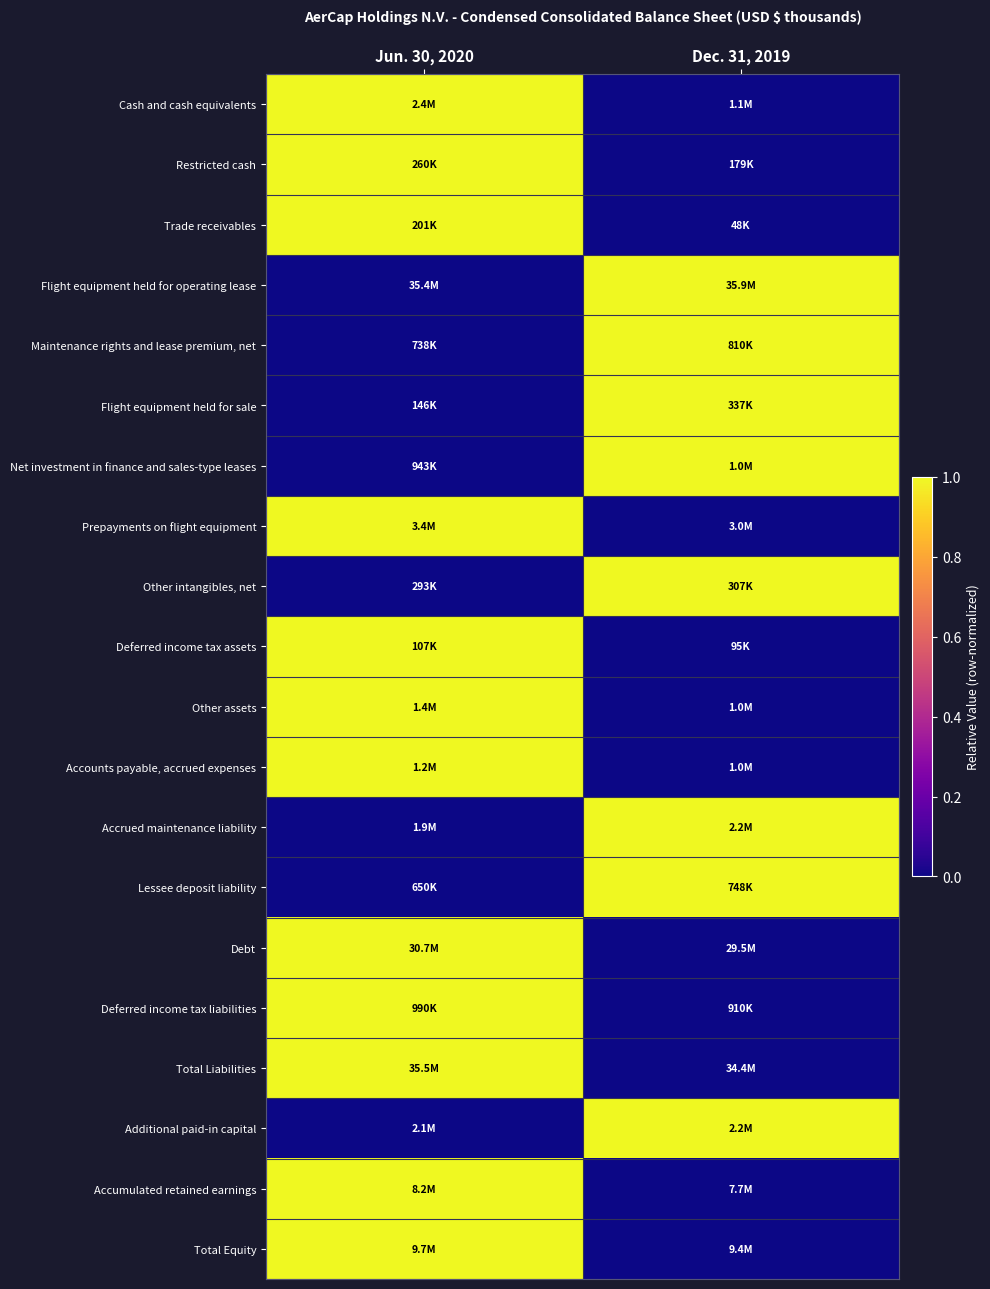

What is the spread (max minus min) of values at Dec. 31, 2019?

1